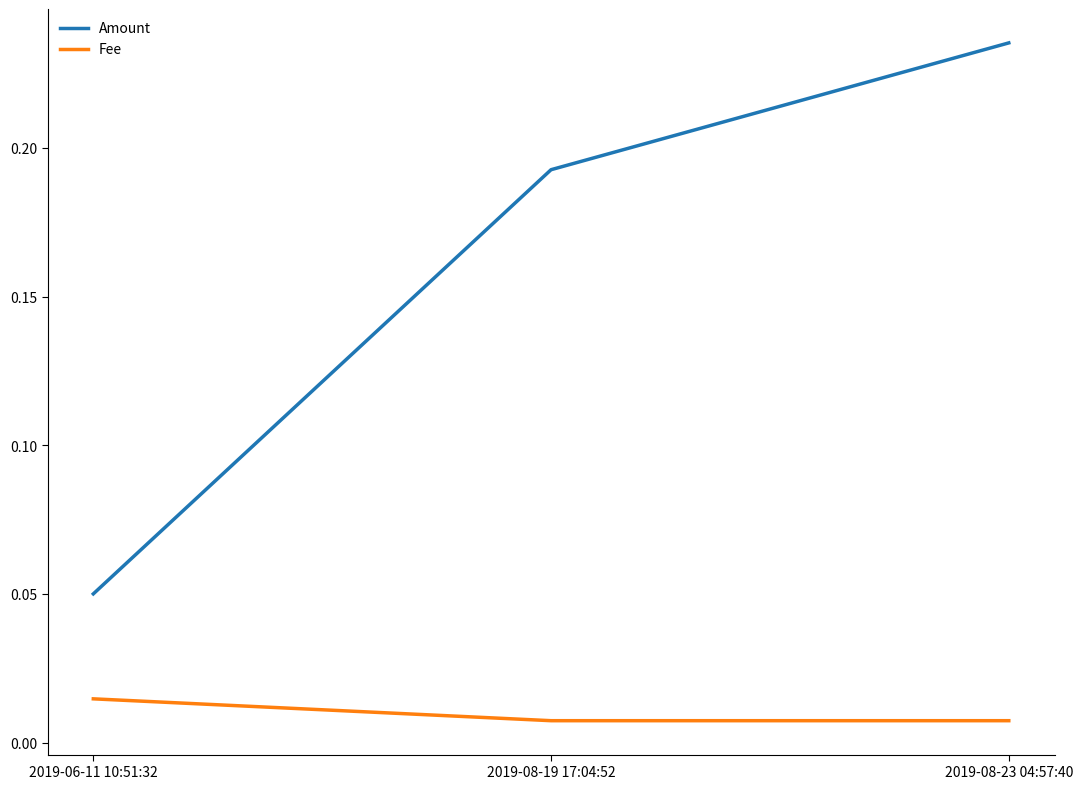

What is the sum of all Amount values?

0.5